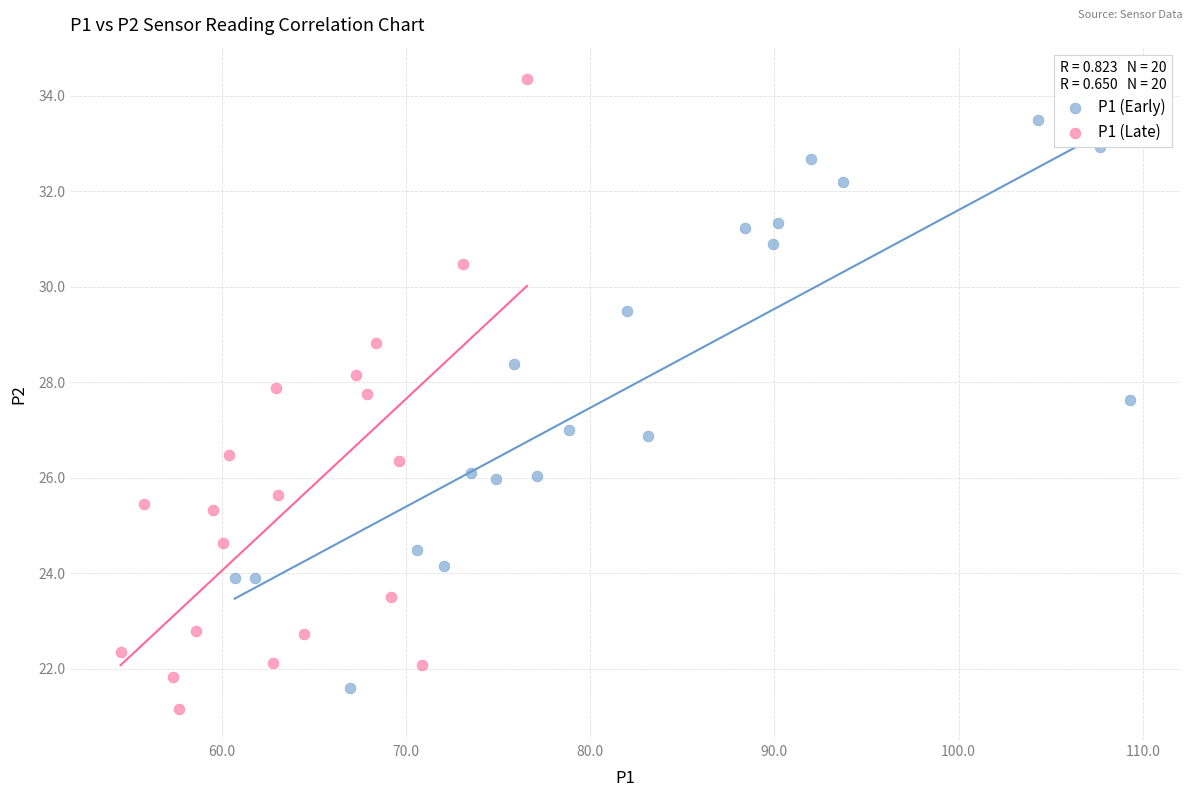

Which series has the widest spread of Y values?

P1 (Late)